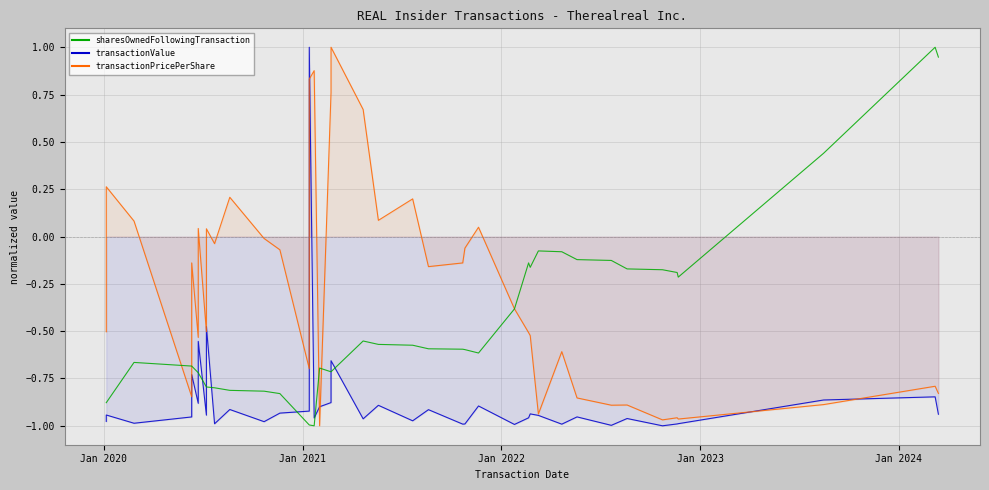

Which series ends up on top after the final intersection of transactionValue and sharesOwnedFollowingTransaction?

sharesOwnedFollowingTransaction